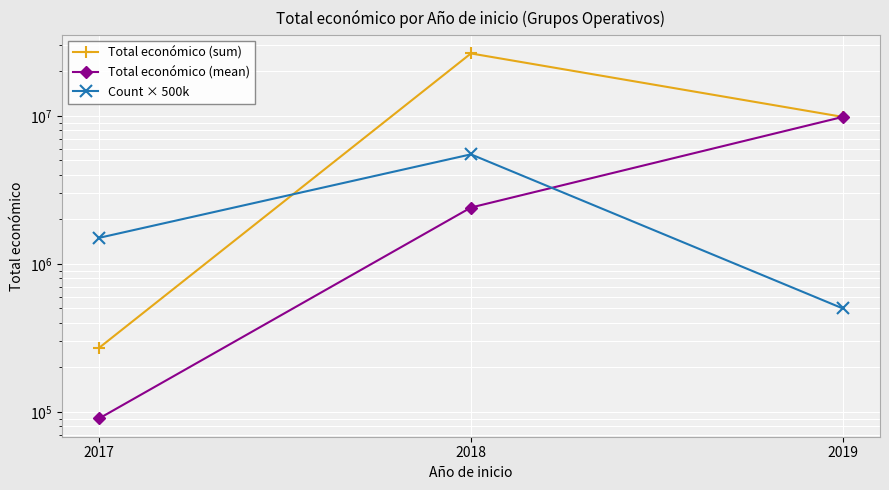

Which series has the widest spread of values?

Total económico (sum)